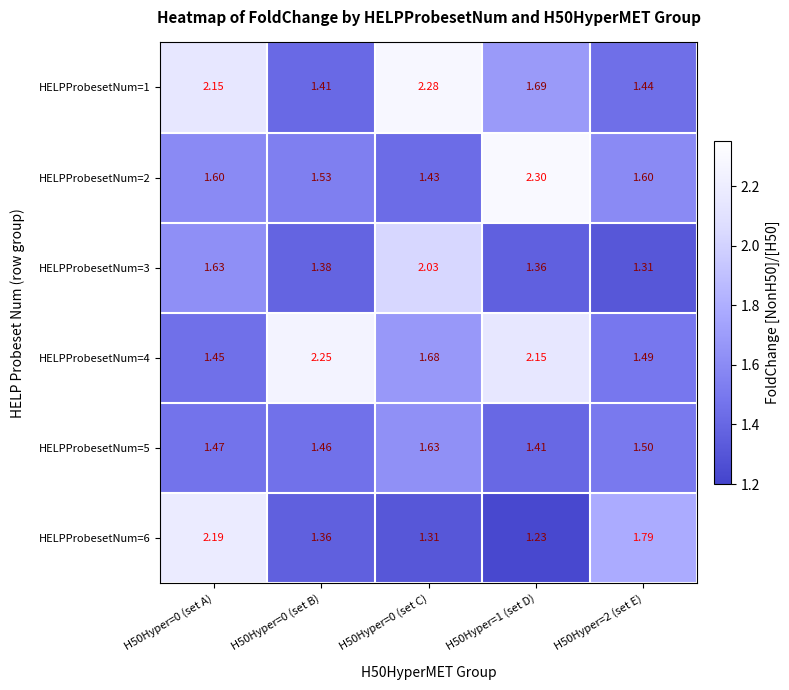

Is the value of HELPProbesetNum=1 at H50Hyper=1 (set D) greater than the value of HELPProbesetNum=2 at H50Hyper=1 (set D)?

No